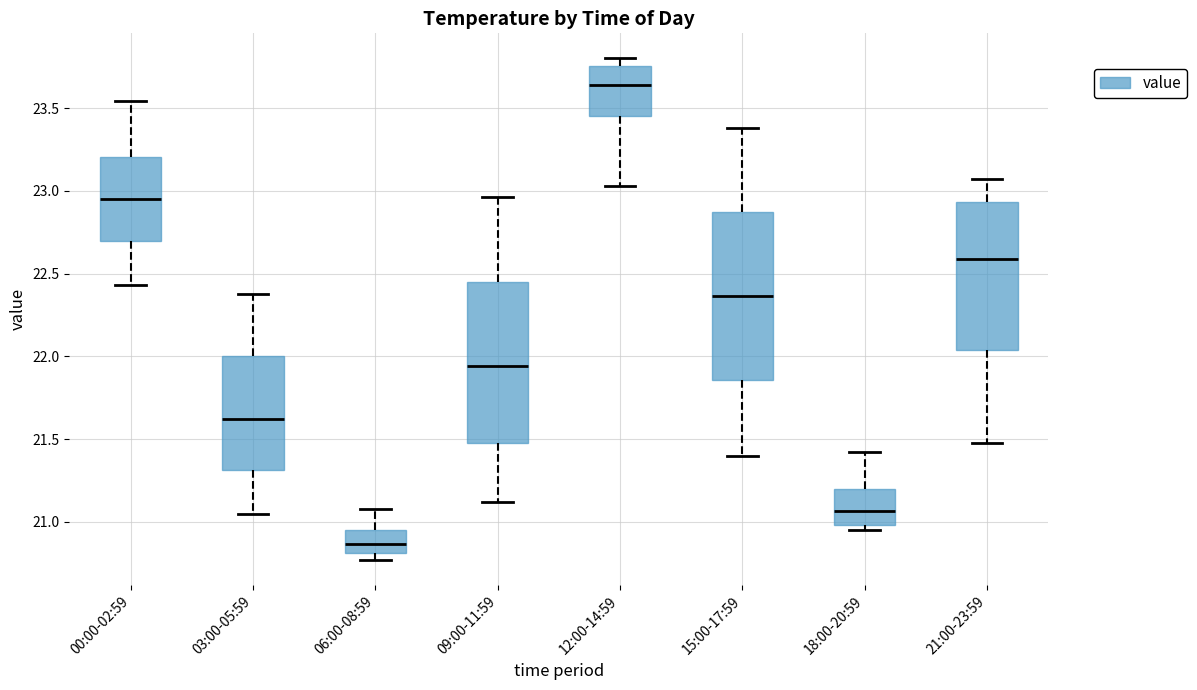

Reading left to right, transcribe this box plot: for each box, give where its median line is, the range the box spans, and where its two whiskers end, as read against the y-axis. The values are not printed on the chart, so give them approximately, as read against the axis.

00:00-02:59: median 22.95, box 22.70 to 23.20, whiskers 22.45 to 23.55
03:00-05:59: median 21.65, box 21.30 to 22.00, whiskers 21.05 to 22.40
06:00-08:59: median 20.85, box 20.80 to 20.95, whiskers 20.75 to 21.10
09:00-11:59: median 21.95, box 21.50 to 22.45, whiskers 21.10 to 22.95
12:00-14:59: median 23.65, box 23.45 to 23.75, whiskers 23.05 to 23.80
15:00-17:59: median 22.35, box 21.85 to 22.85, whiskers 21.40 to 23.40
18:00-20:59: median 21.05, box 21.00 to 21.20, whiskers 20.95 to 21.40
21:00-23:59: median 22.60, box 22.05 to 22.95, whiskers 21.50 to 23.05